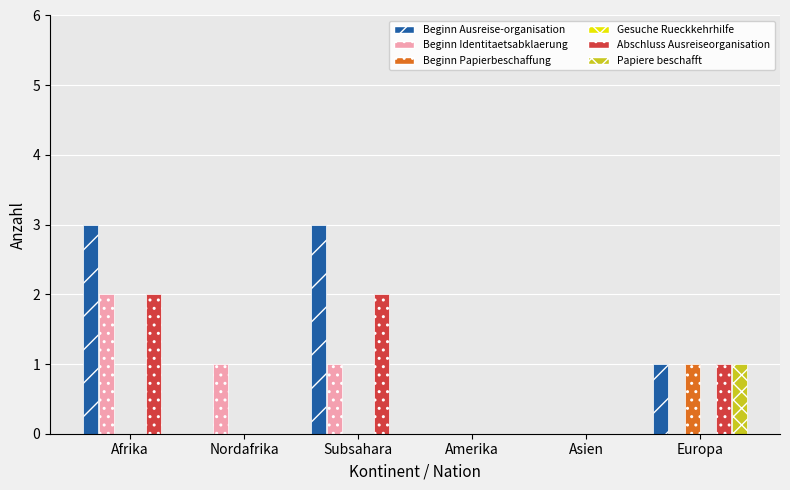

At which label is Abschluss Ausreiseorganisation closest to 1?

Europa